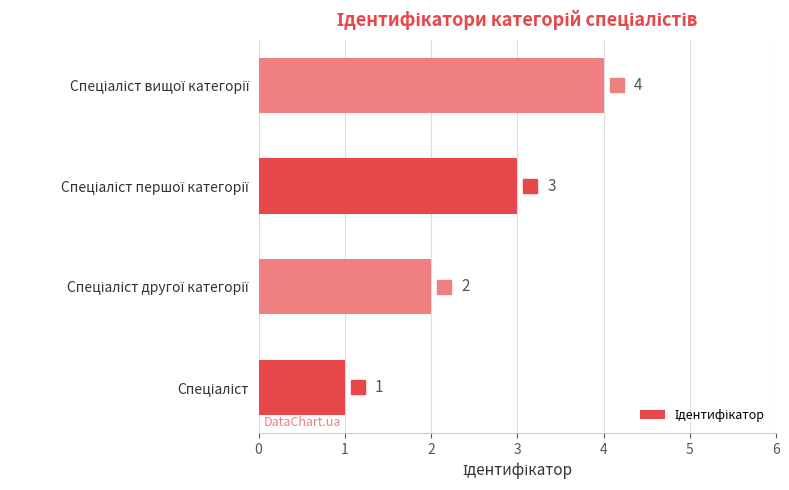

What is the difference between the maximum and minimum values?

3